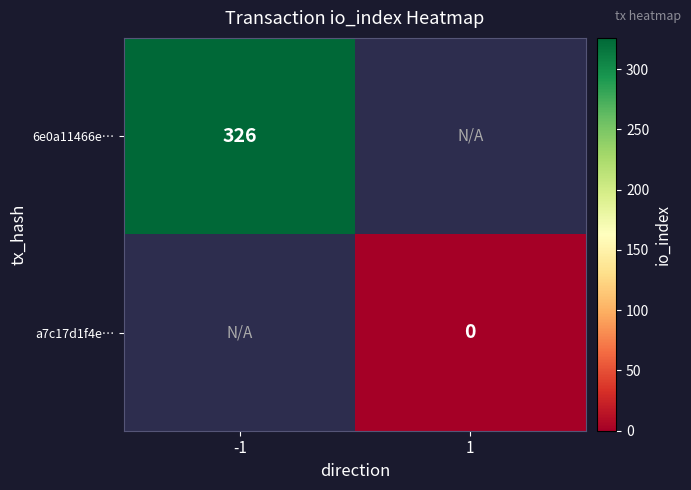

Is the value of a7c17d1f4e… at 1 greater than the value of 6e0a11466e… at -1?

No